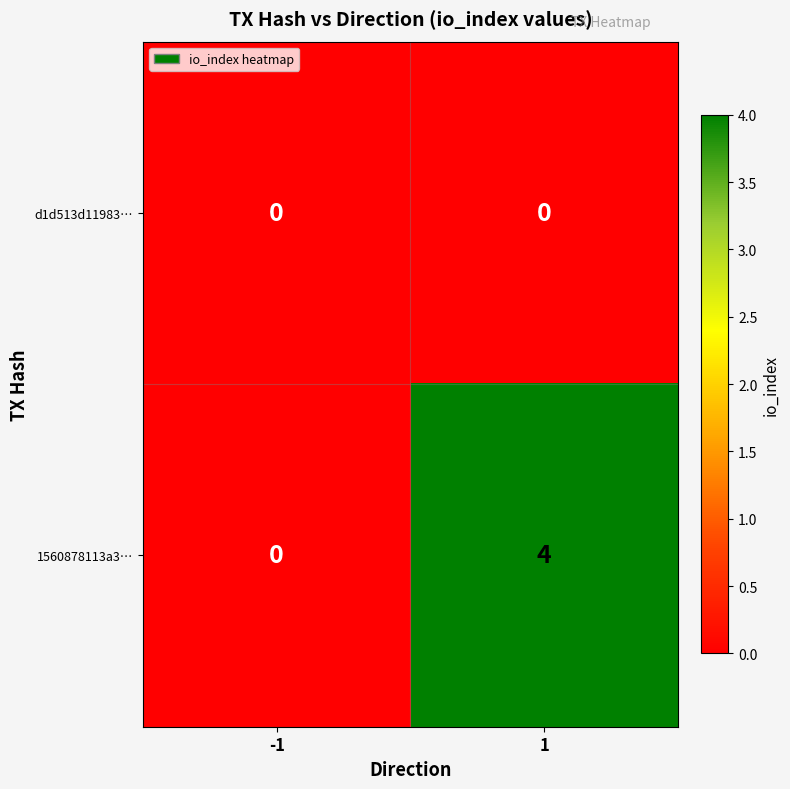

Reading left to right, list all the values displayed in this chart.

d1d513d11983…: 0	0
1560878113a3…: 0	4